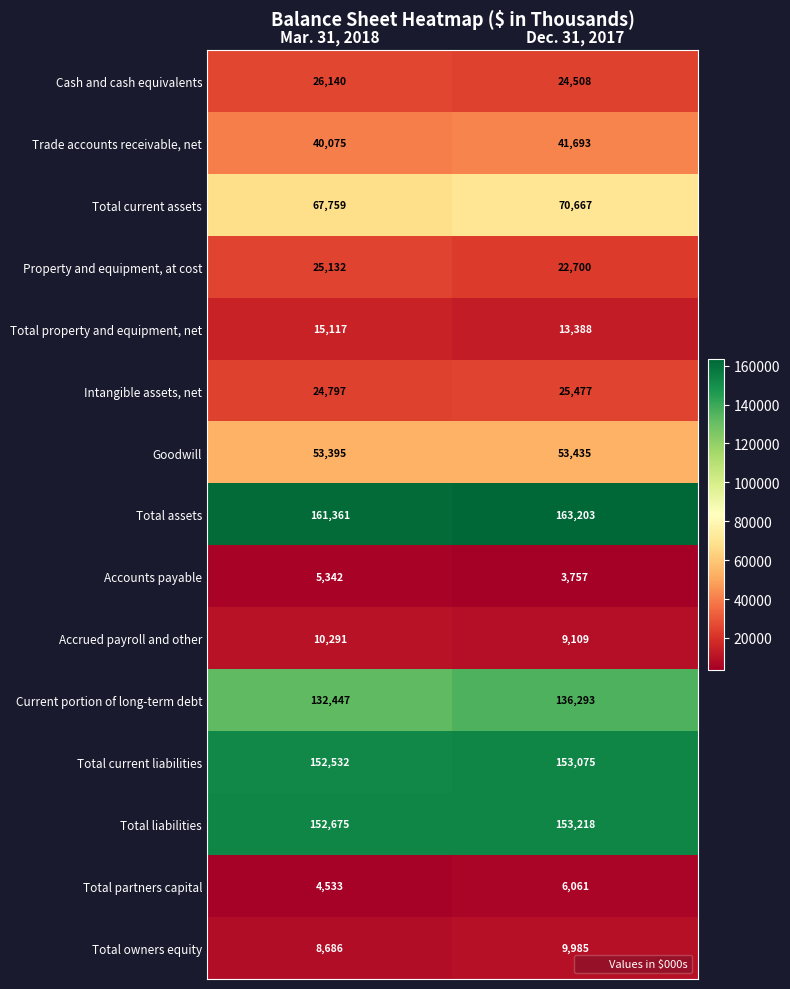

At how many categories does at least one series exceed 6116?

2